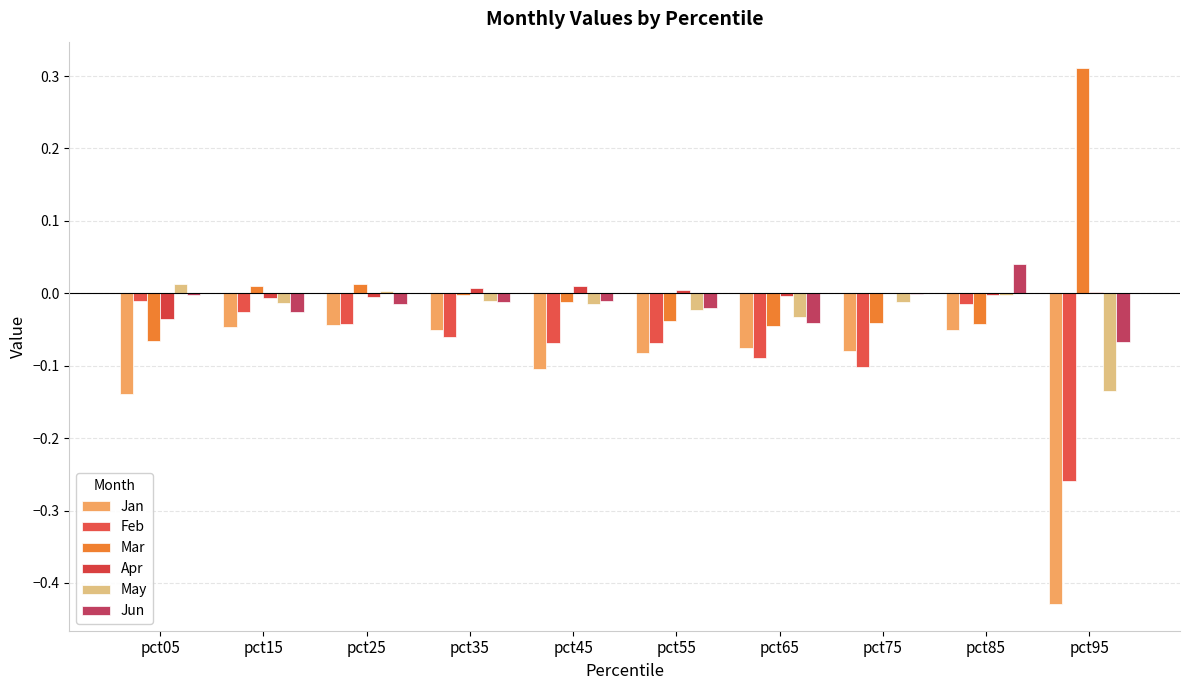

At which label does Apr first exceed 0?

pct35